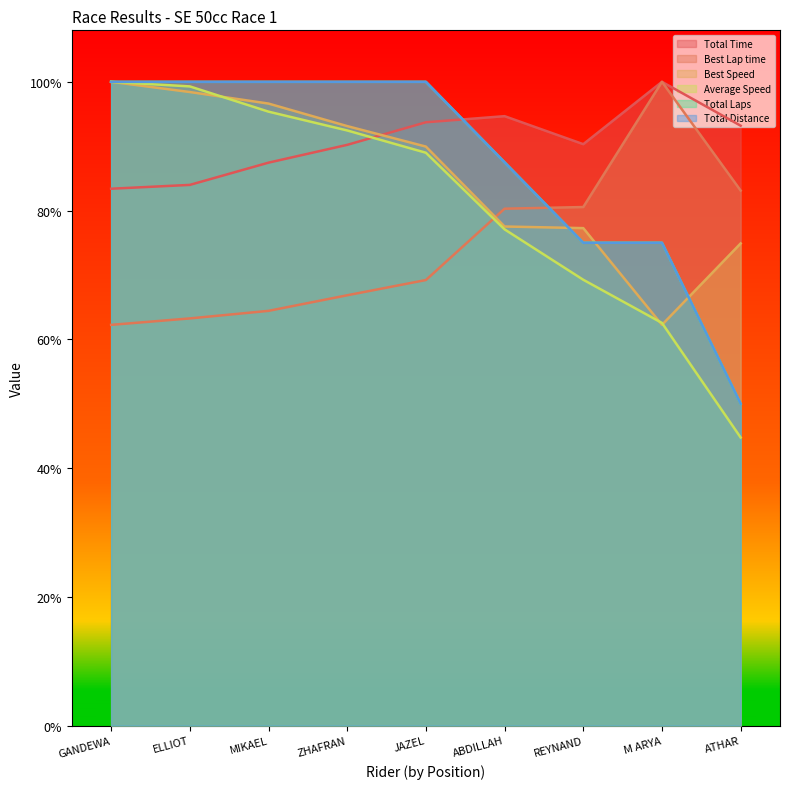

What is the value of the Average Speed point at the 8th from the left?

0.6